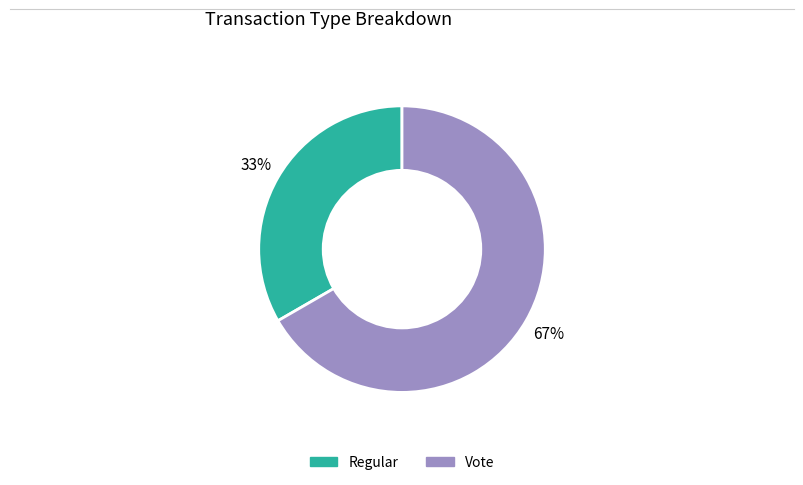

To the nearest percent, what portion does Vote represent?

67%